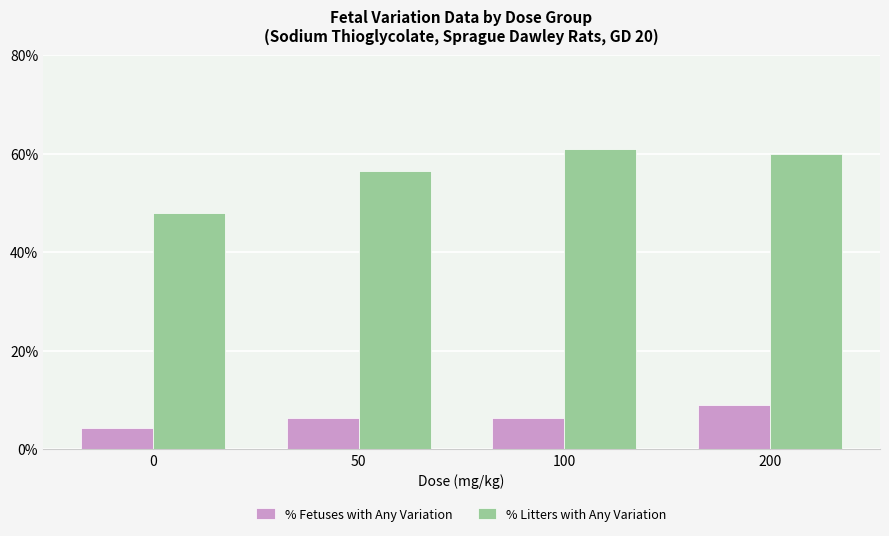

What is the highest value of the % Litters with Any Variation series?

60.9